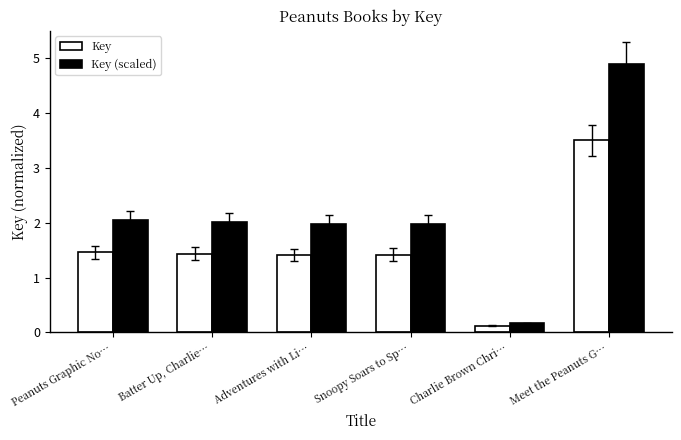

What are all the series names shown in the legend?

Key, Key (scaled)